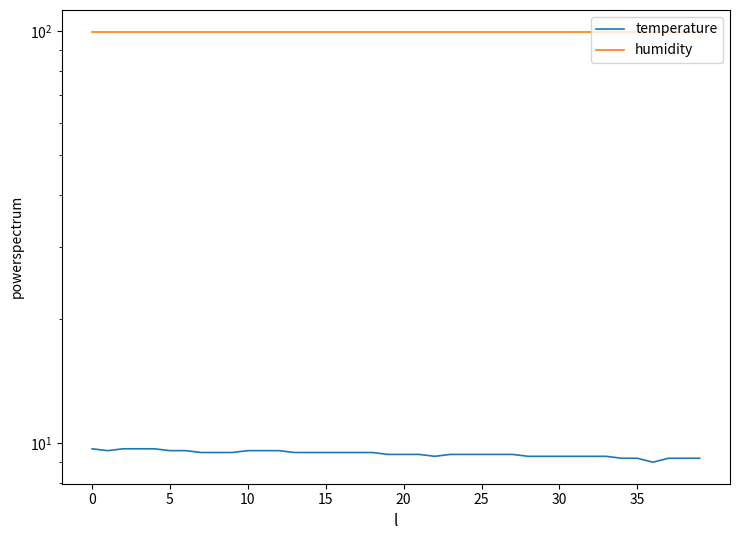

Count the number of categories in the chart.

40